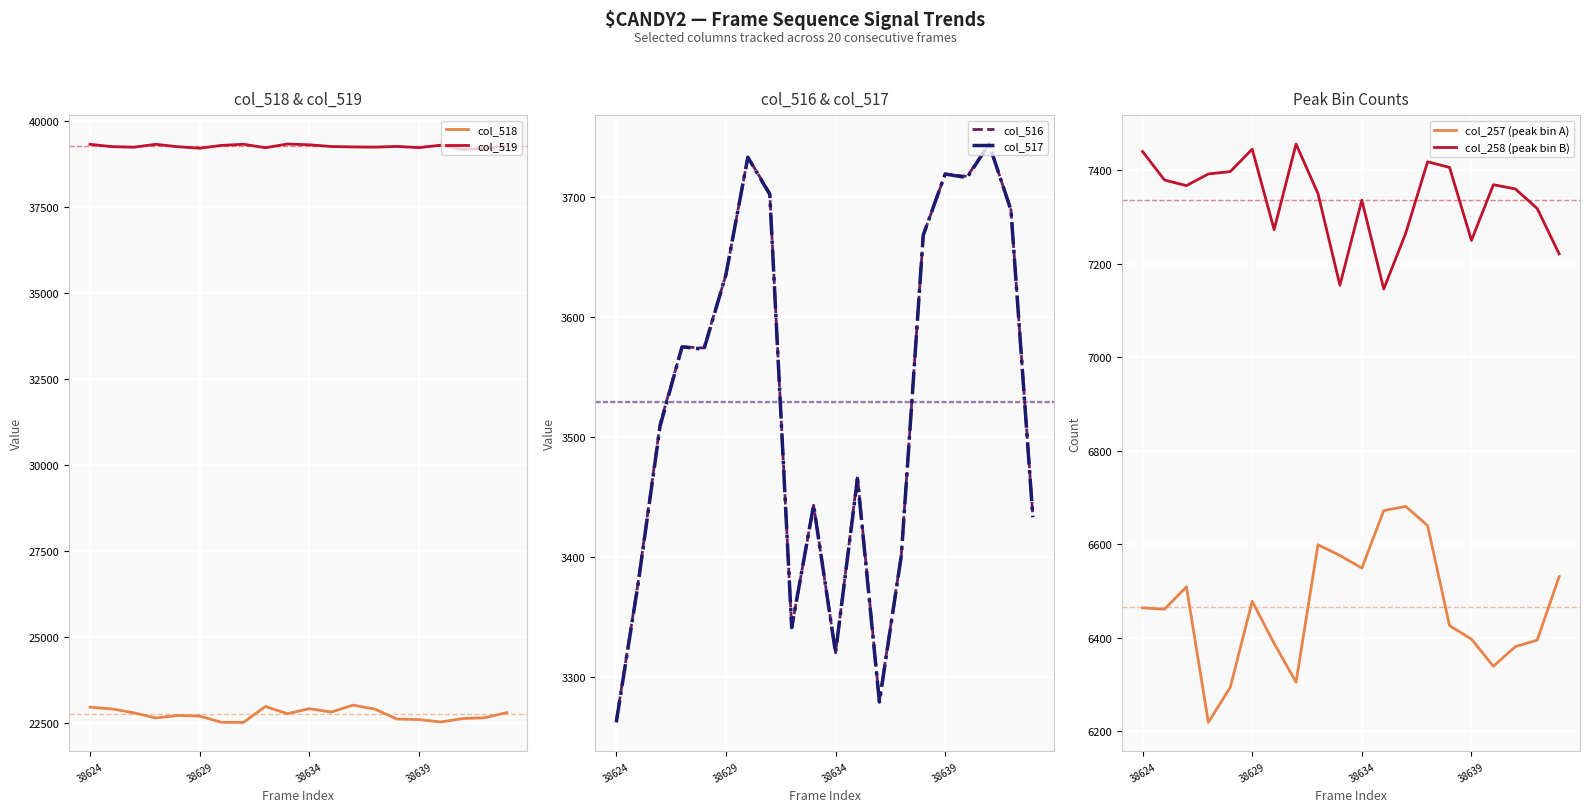

Rank the series by their maximum value, from lowest to highest.

col_516, col_517, col_257 (peak bin A), col_258 (peak bin B), col_518, col_519